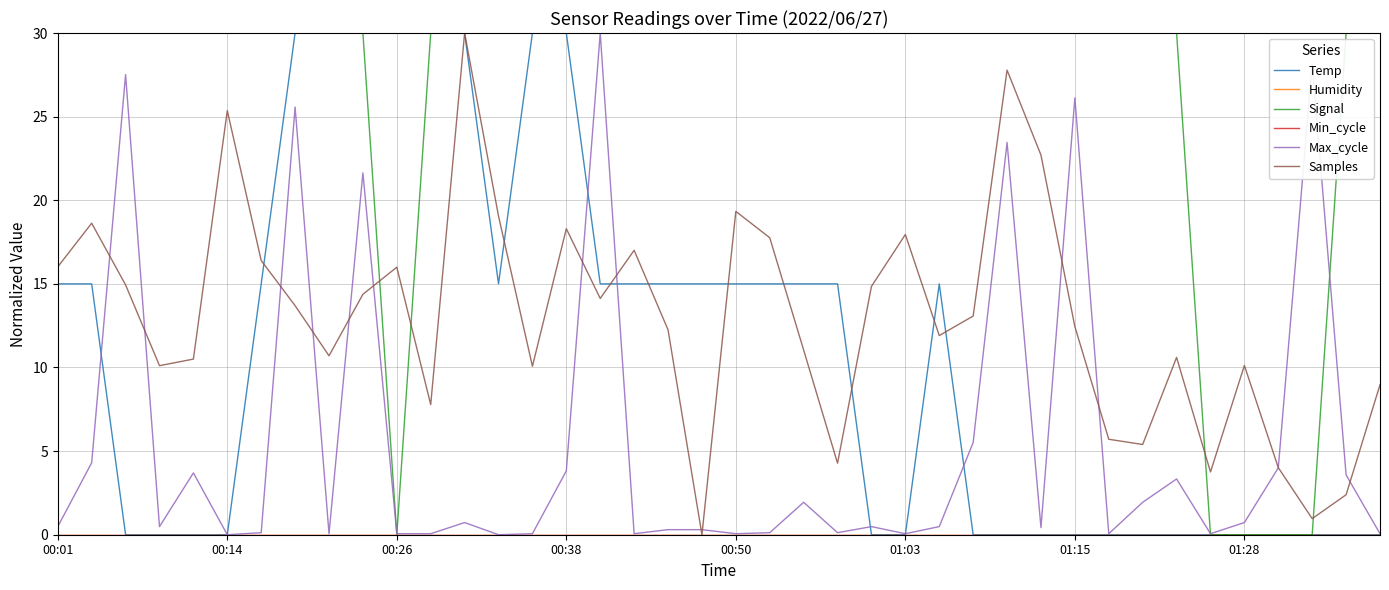

Does the chart display data point markers on the line(s)?

No